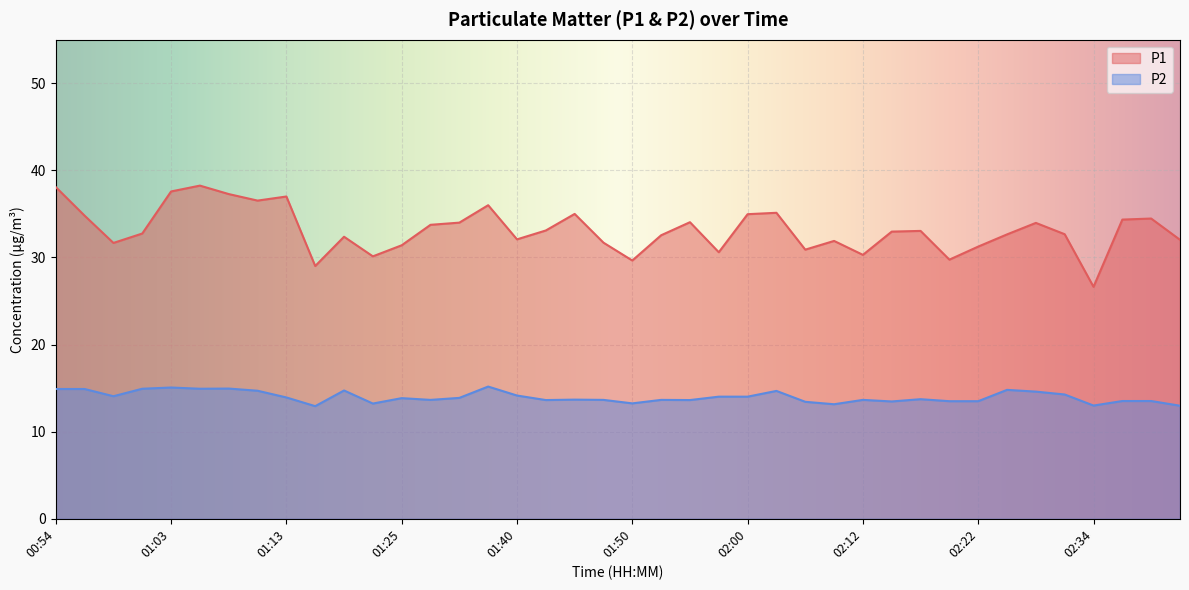

What is the label of the 28th point from the right?

01:25